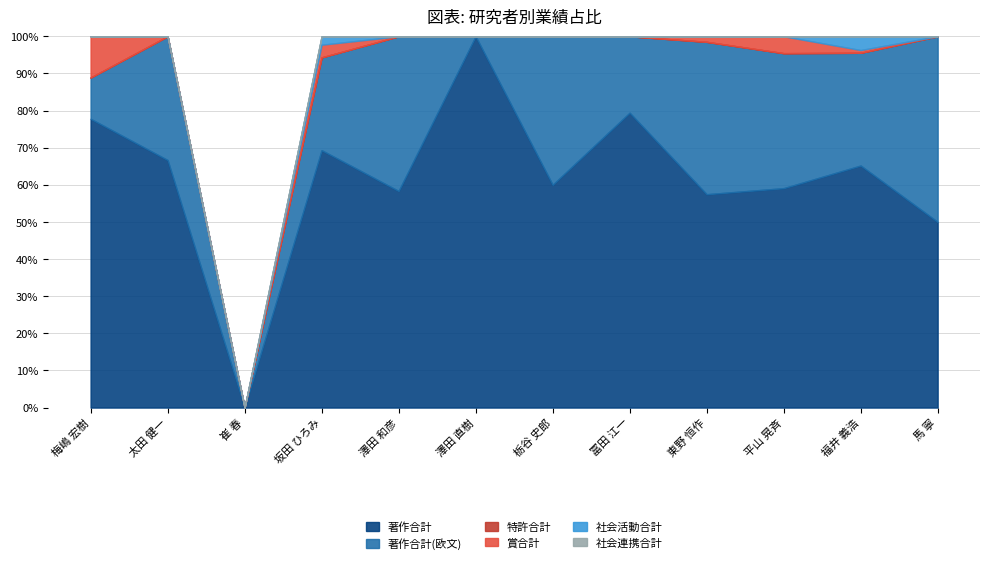

True or false: 著作合計 and 賞合計 intersect in this chart.

False